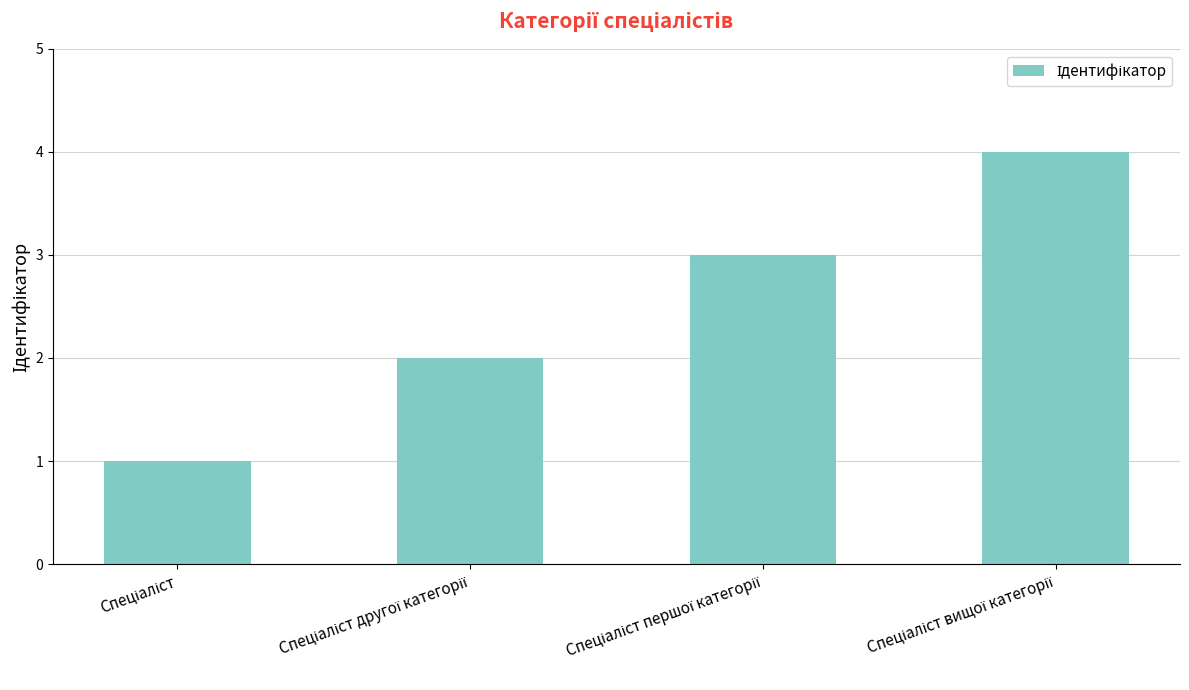

What is the sum of all values?

10